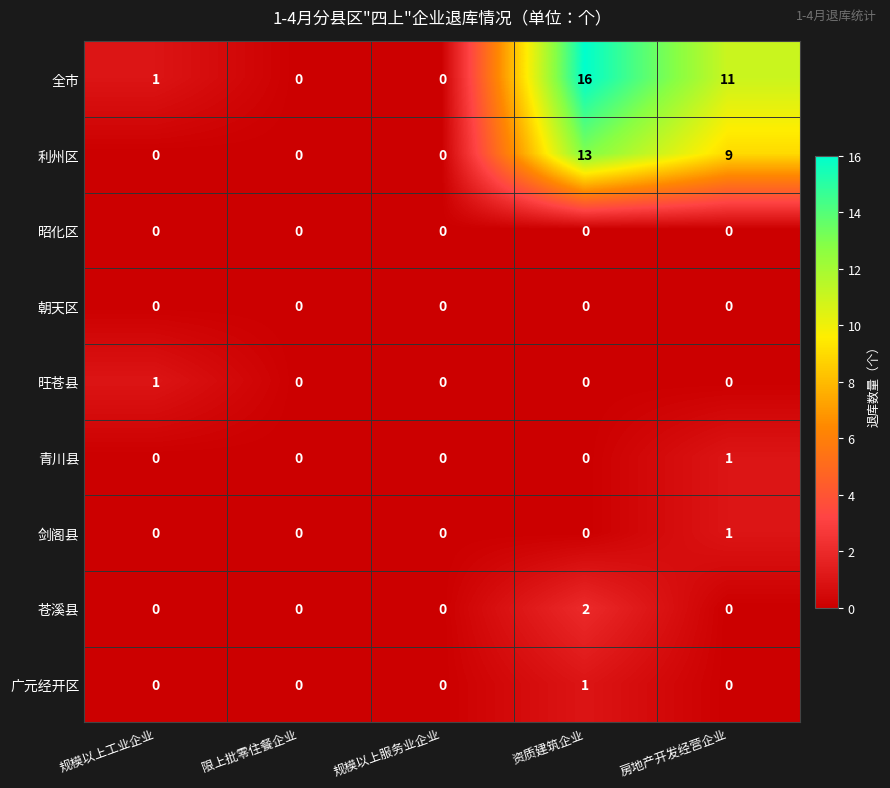

At how many categories does at least one series exceed 10?

2